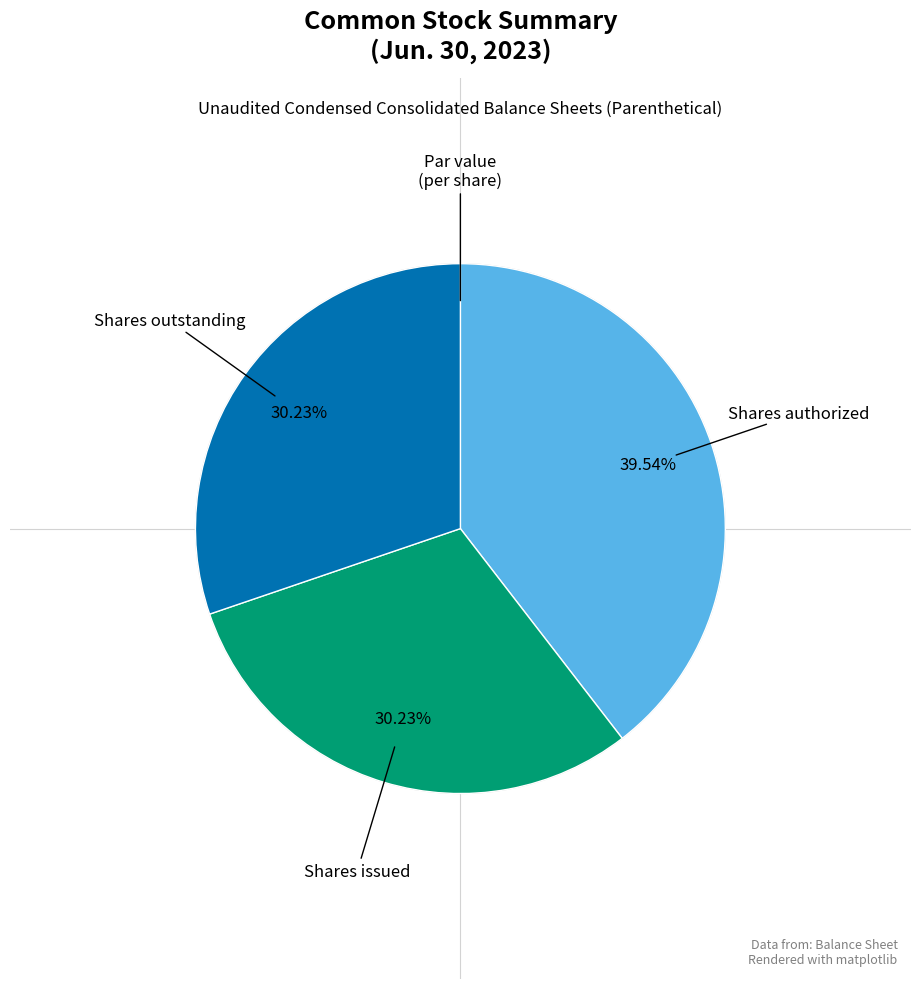

Is there any slice that represents more than half of the pie?

No